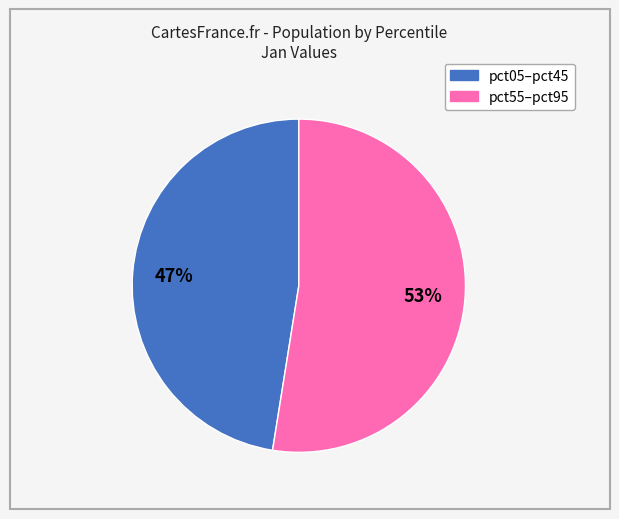

To the nearest percent, what is the average slice percentage?

50%